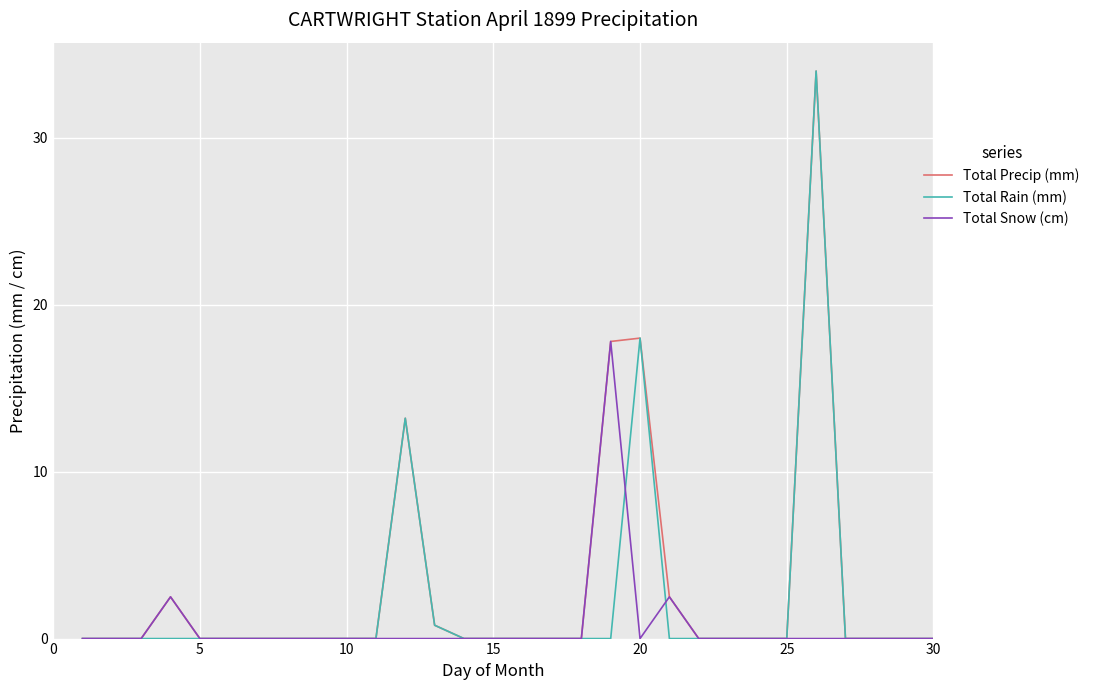

What is the highest value of the Total Precip (mm) series?

34.0